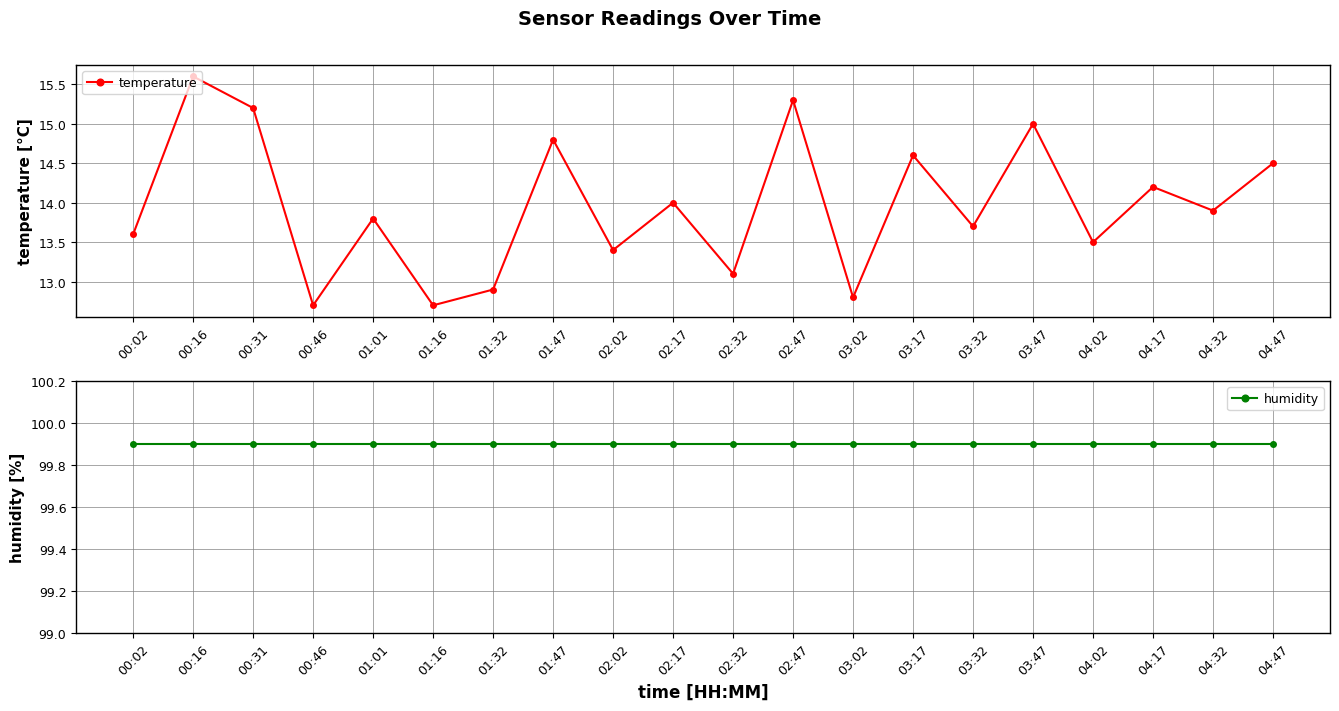

What is the spread (max minus min) of values at 04:47?

85.4